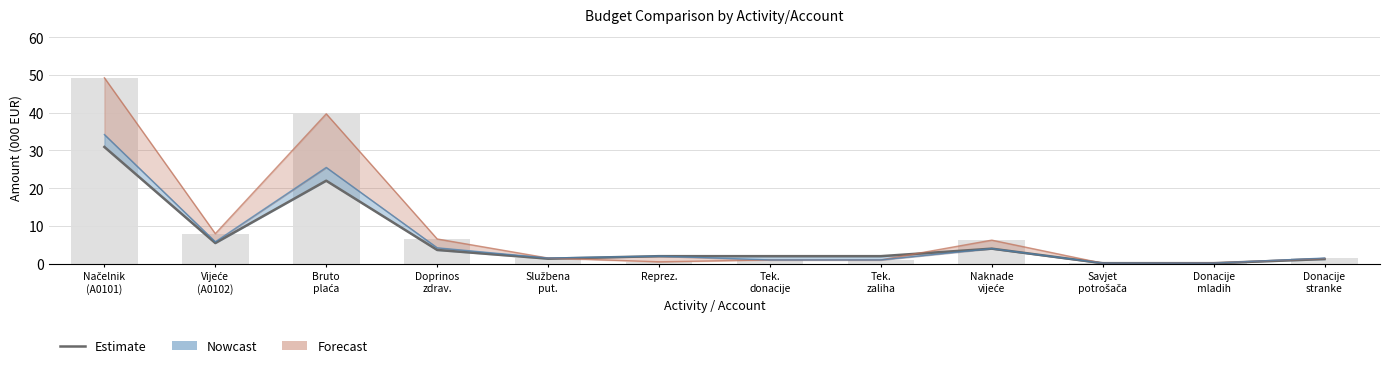

Is it true that the value at Službena
put. is 1.3?

True